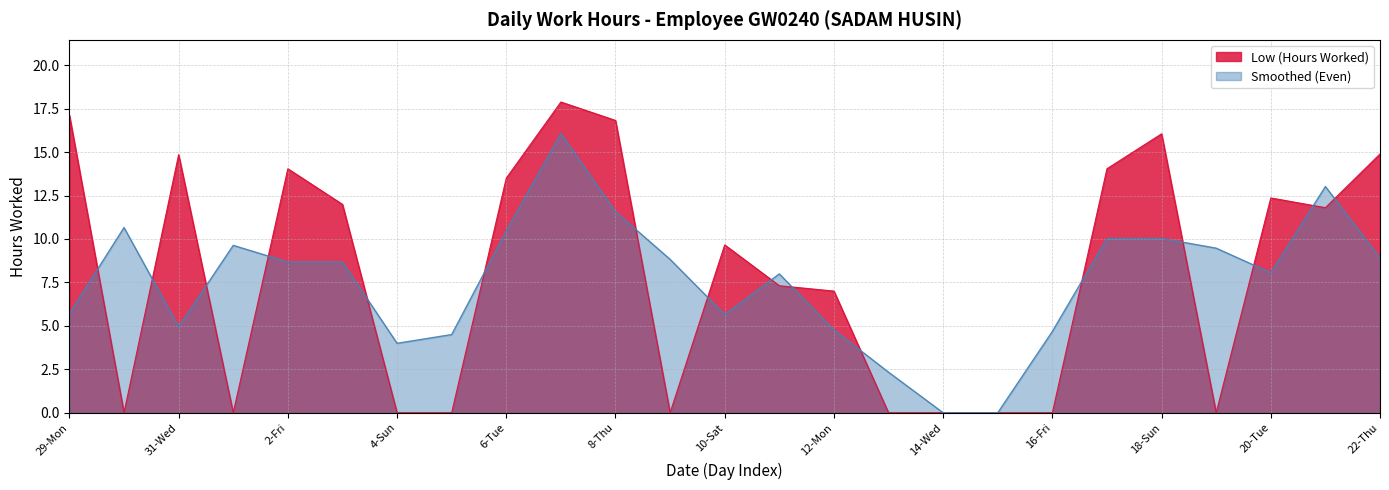

What is the label of the 17th point from the right?

6-Tue